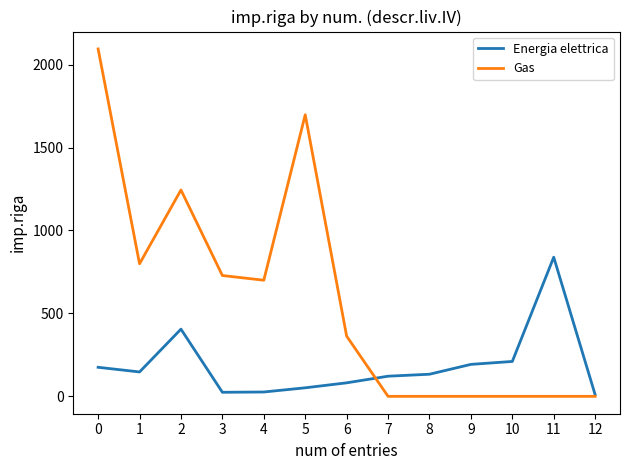

Count the number of data series in this chart.

2